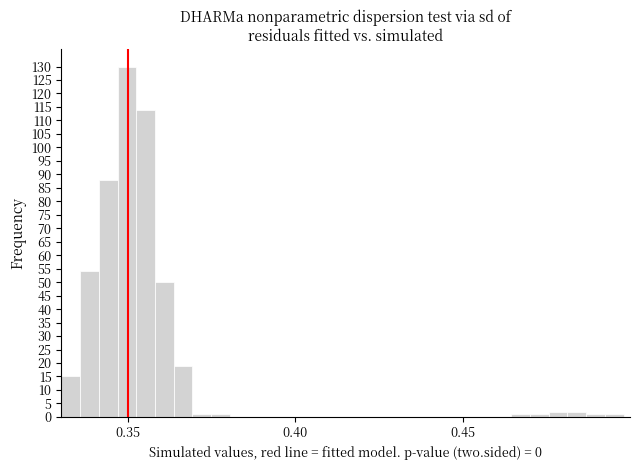

Read against the x-axis, roughly where is the centre of the tallest bar?

0.350